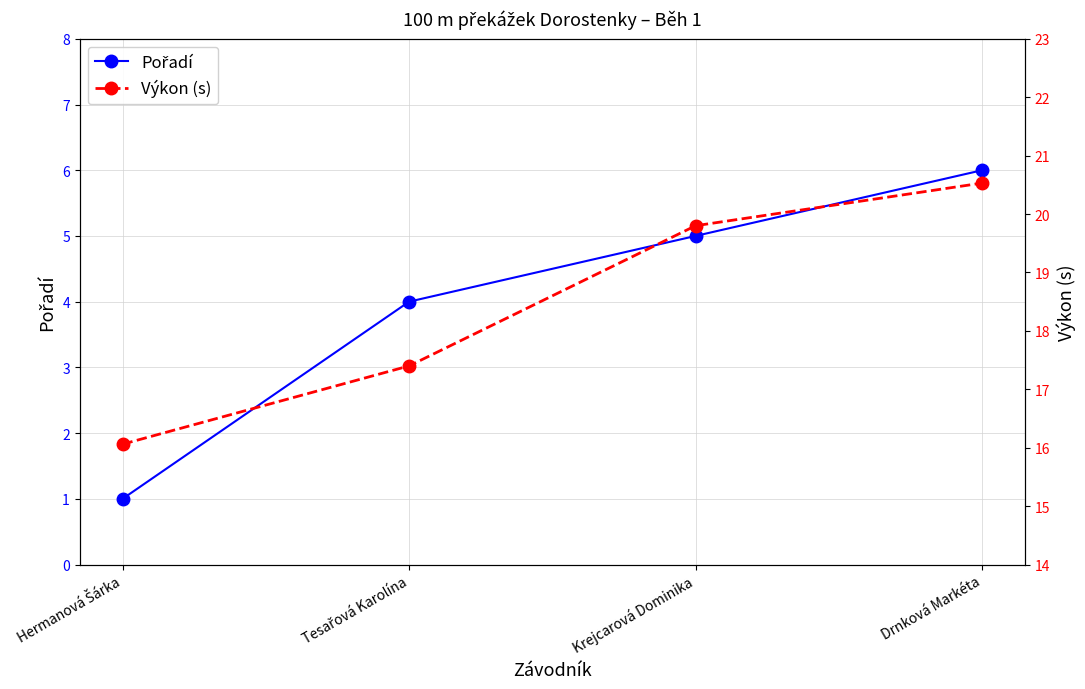

Reading left to right, extract all data points from this chart.

Pořadí: 1.0	4.0	5.0	6.0
Výkon (s): 16.1	17.4	19.8	20.5